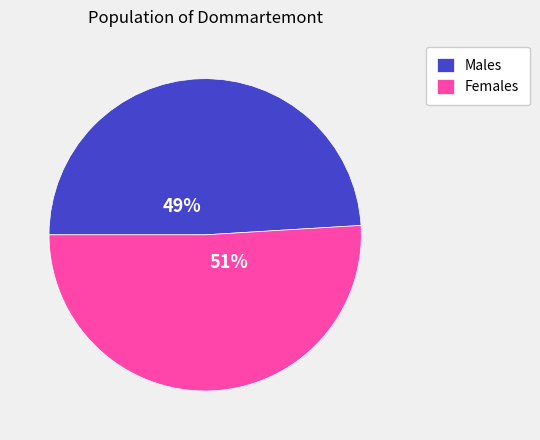

What is the ratio of the value at Males to the value at Females?

1.0